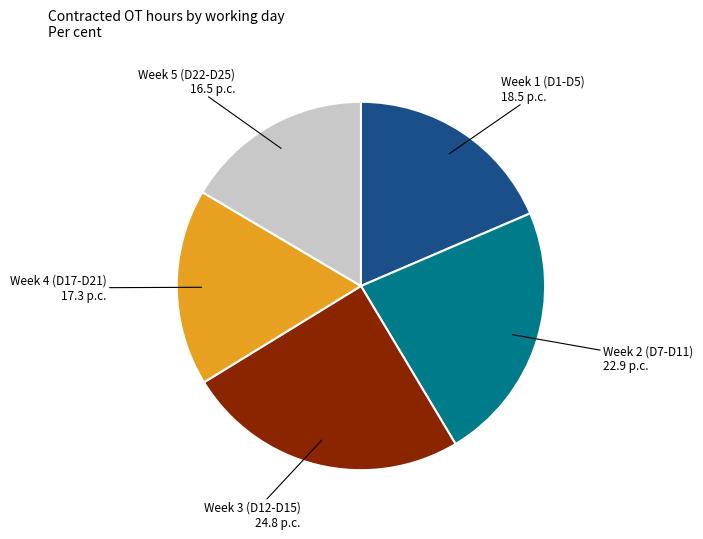

The Week 4 (D17-D21) slice represents 17% of the pie. True or false?

True